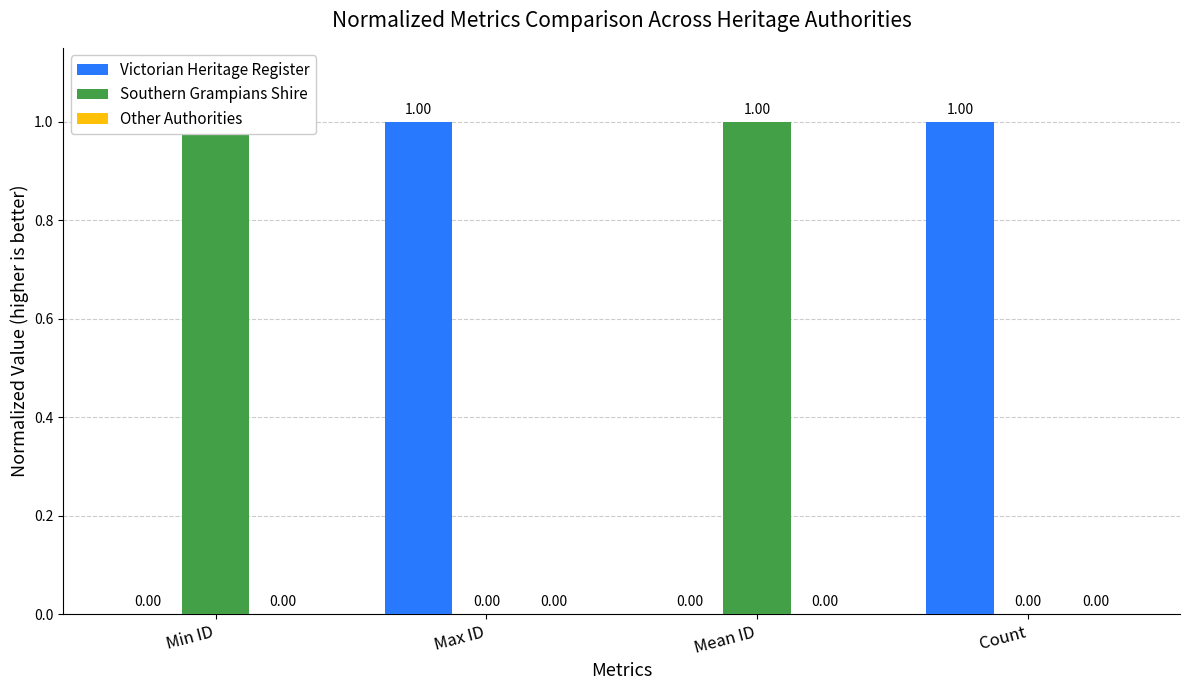

Which series has the largest total across all categories?

Victorian Heritage Register